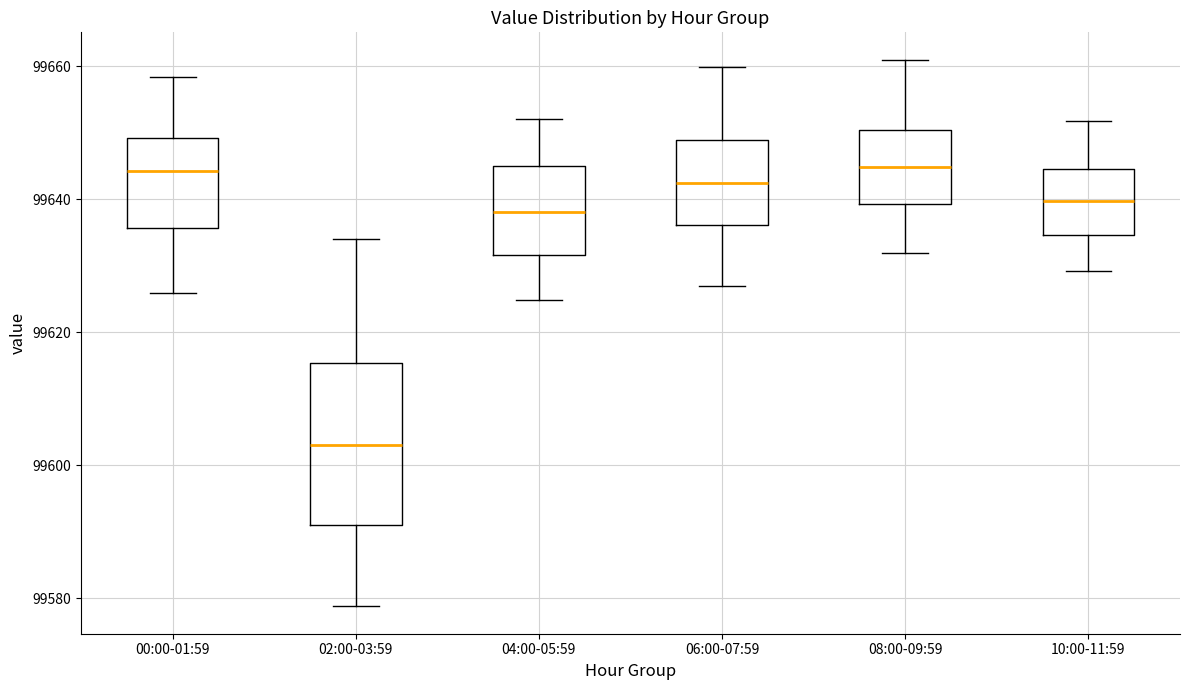

Which box has the lowest median line?

02:00-03:59